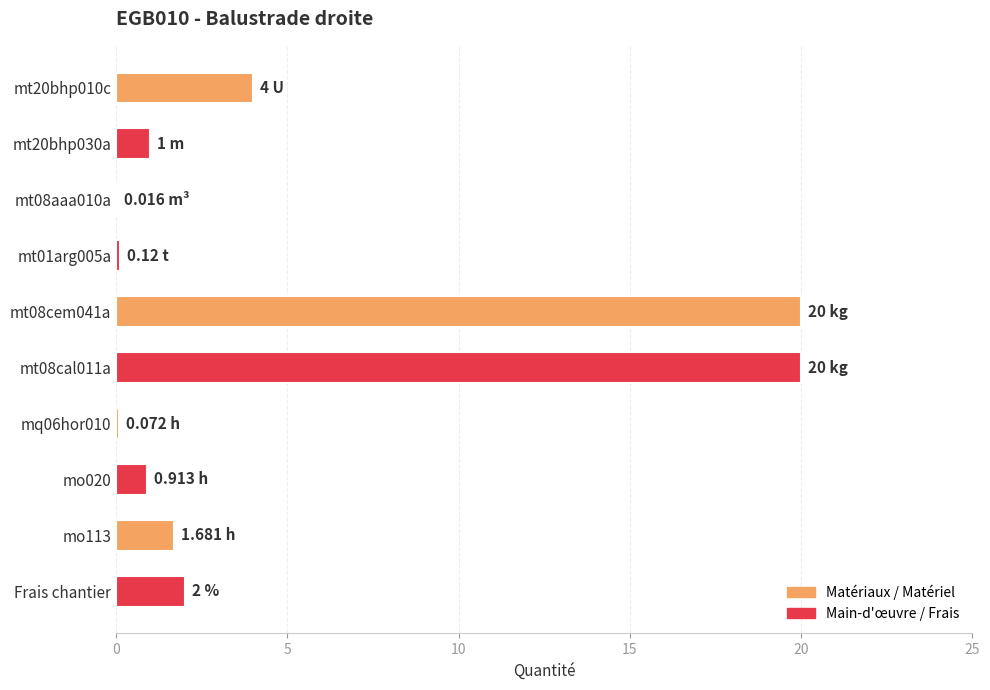

What is the sum of the values at Frais chantier and mt08cem041a?

22.0